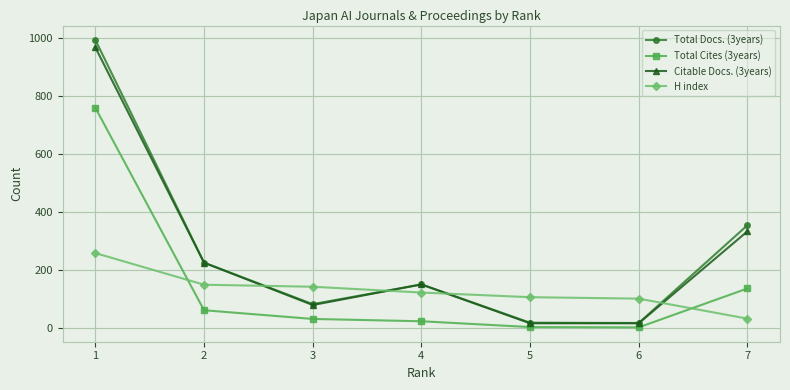

What is the total value across all series at 7?

855